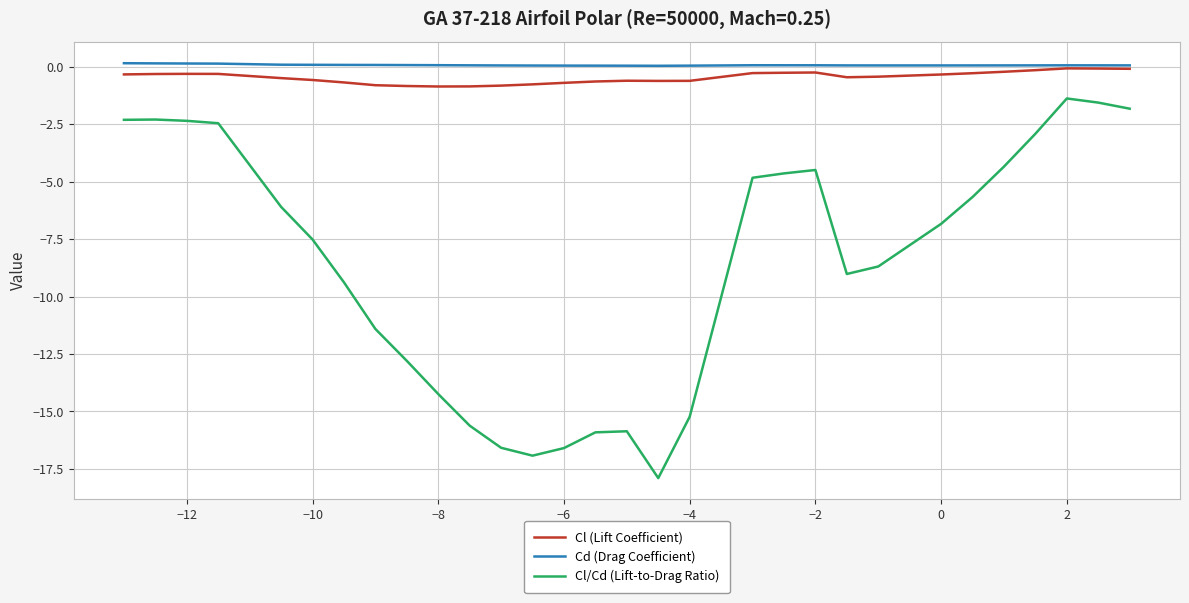

True or false: Cd (Drag Coefficient) and Cl/Cd (Lift-to-Drag Ratio) cross at least once.

False